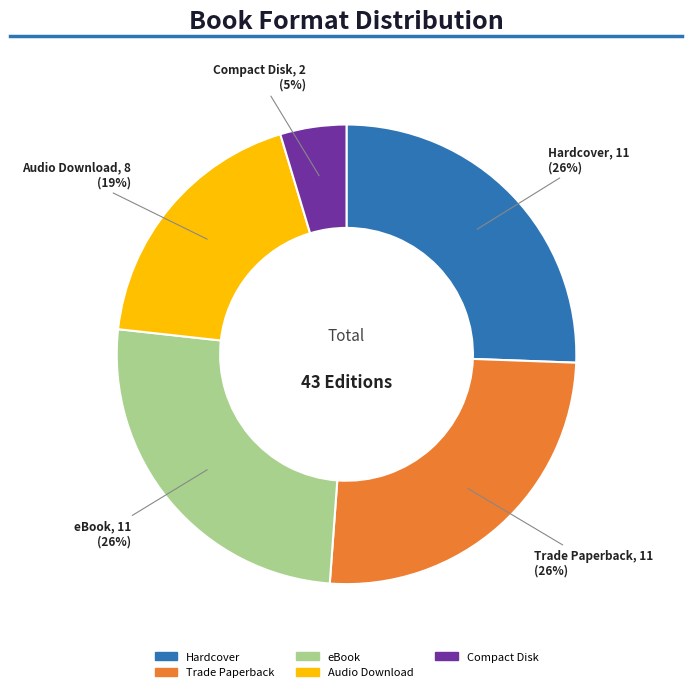

Count the number of slices in the pie.

5